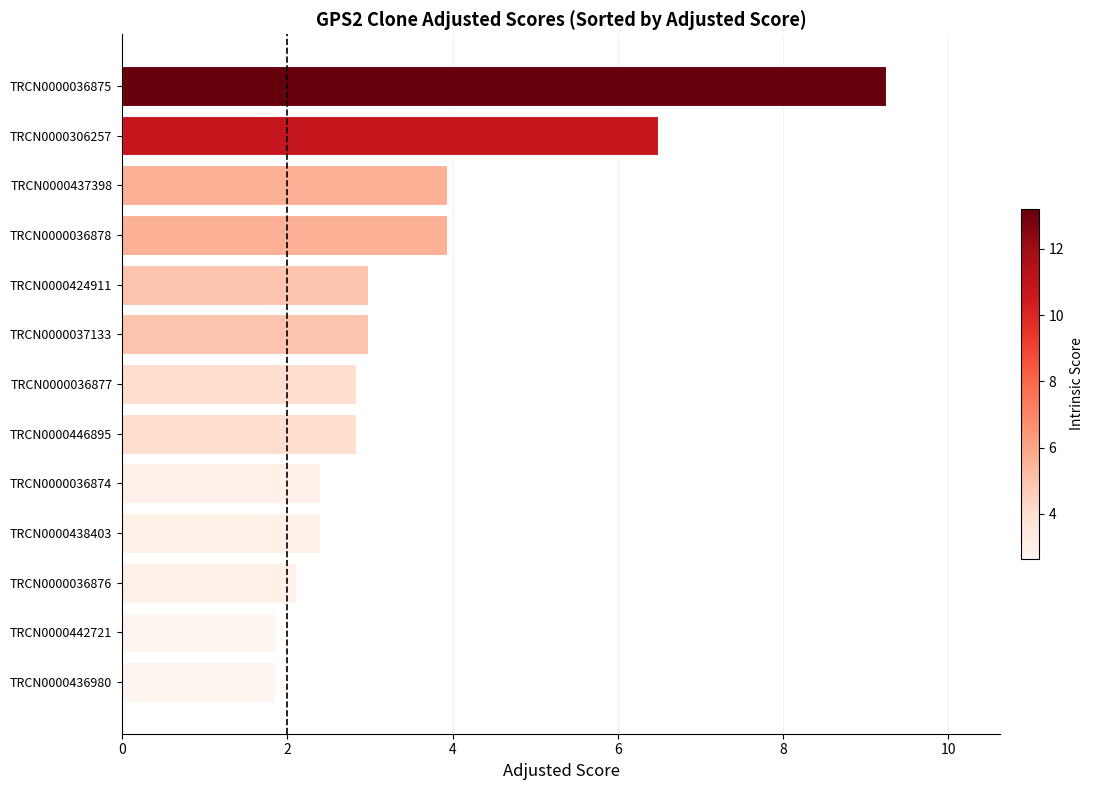

What is the difference between the values at TRCN0000438403 and TRCN0000036875?

6.8